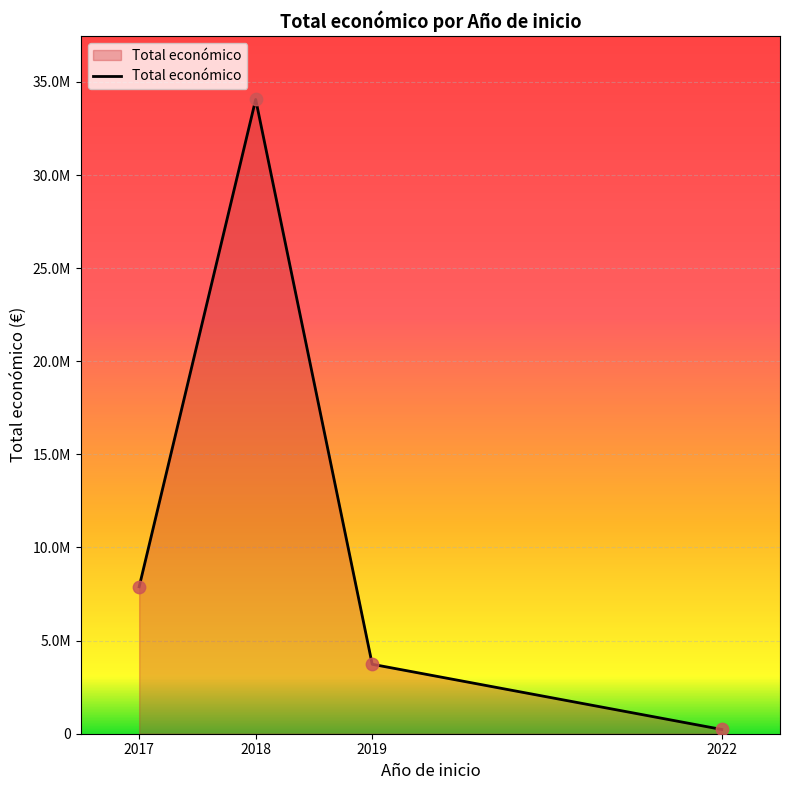

Between 2018 and 2022, which is larger?

2018